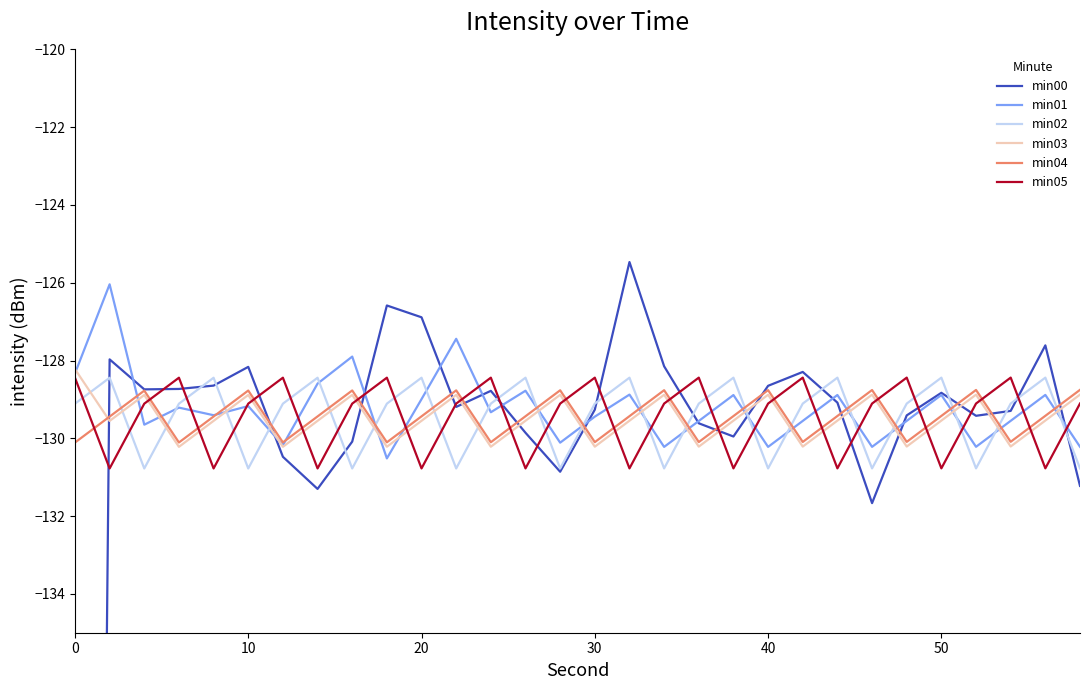

What is the lowest value of the min04 series?

-130.1